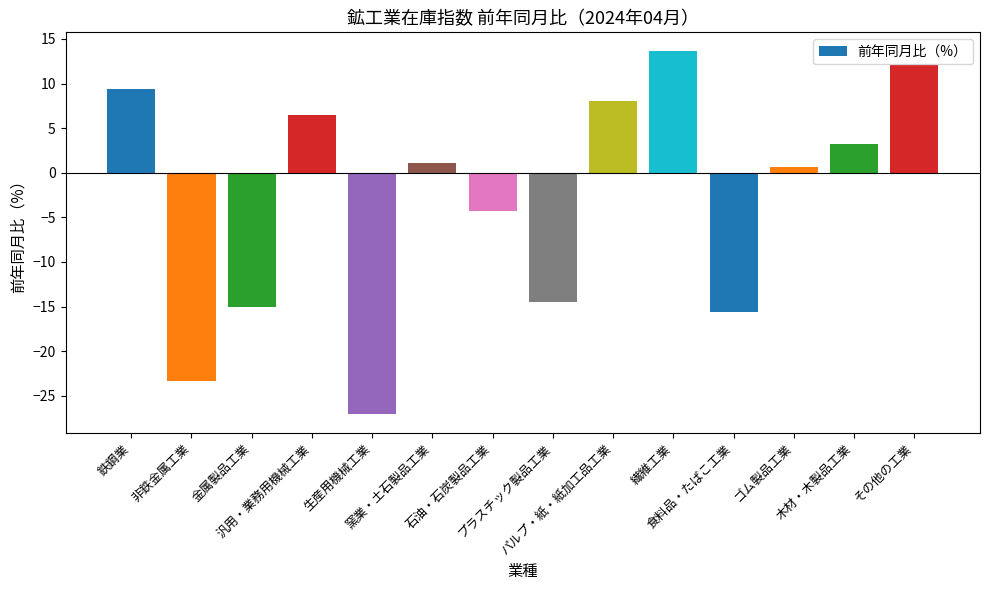

Are the bars grouped side by side (vs. stacked)?

No